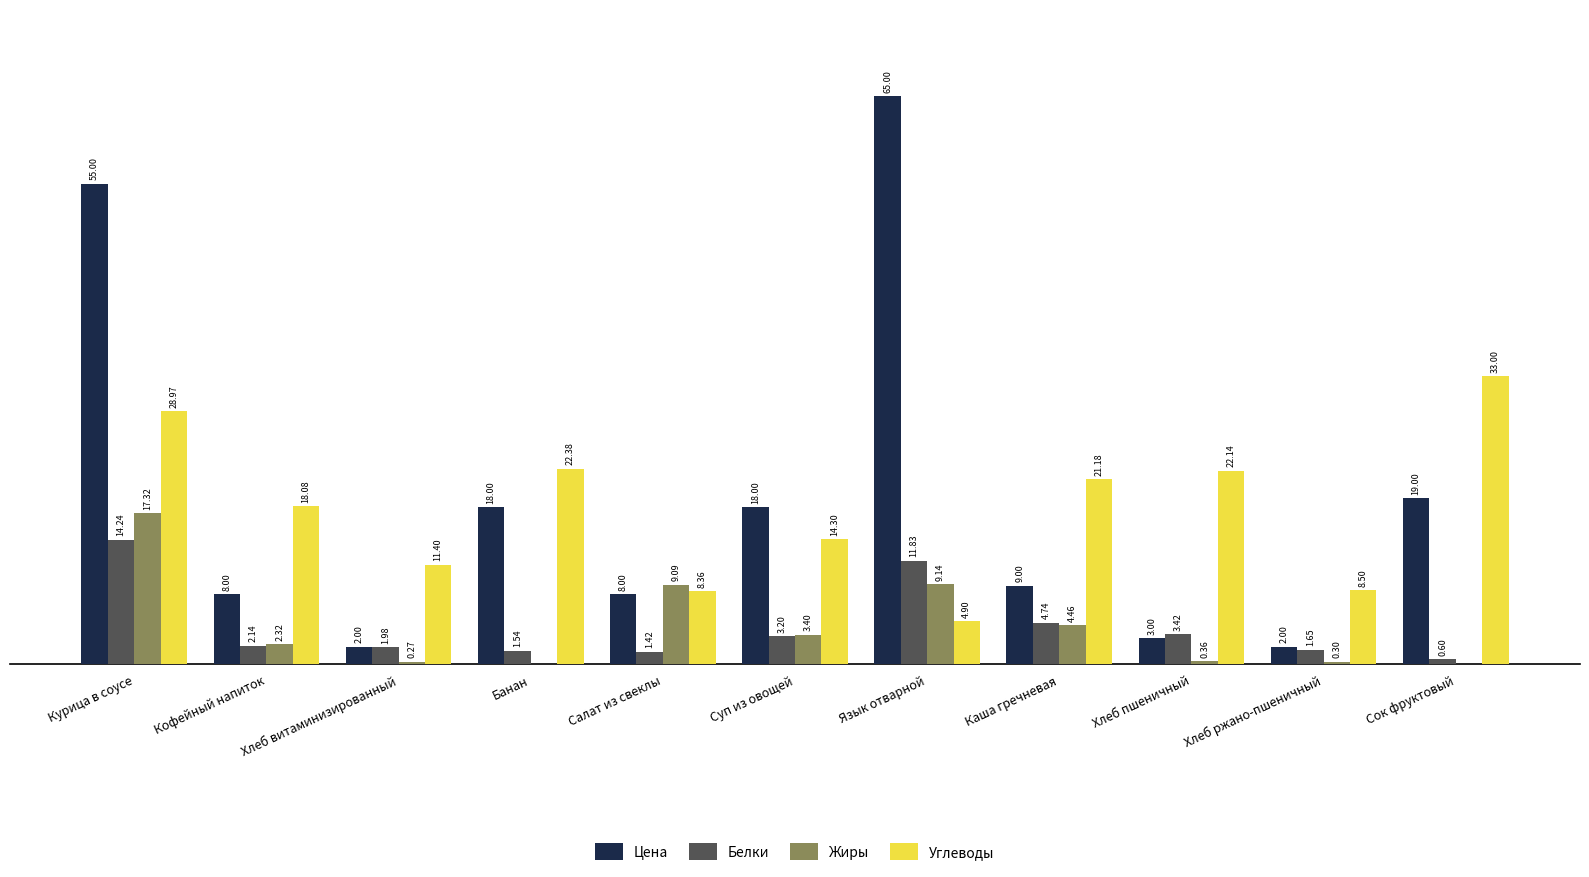

What are all the series names shown in the legend?

Цена, Белки, Жиры, Углеводы